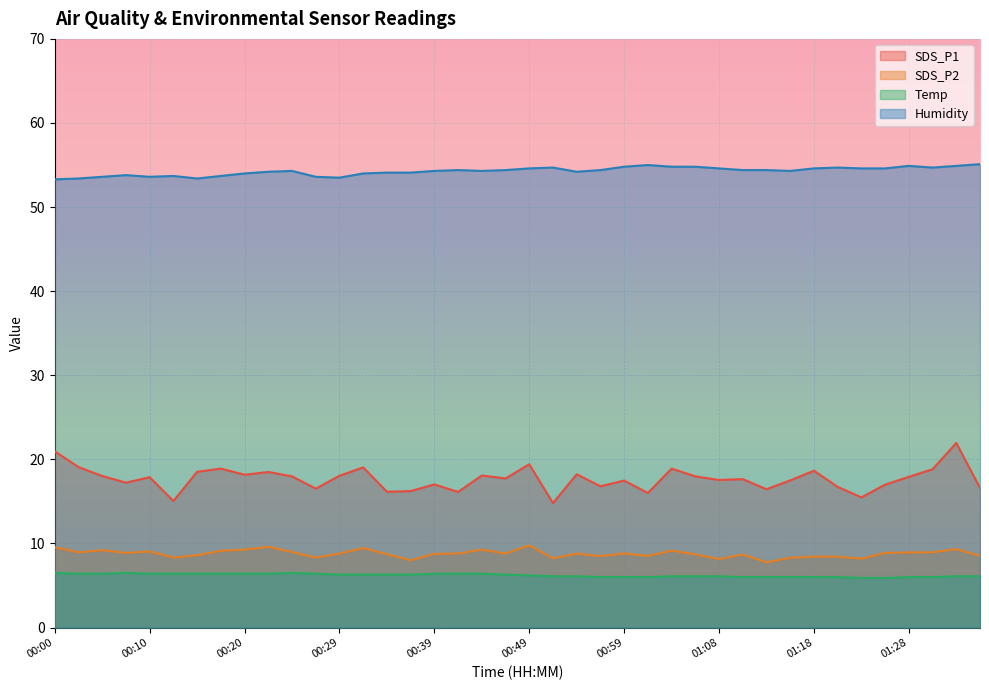

Reading left to right, what are all the values shown in this chart?

SDS_P1: 20.9	19.1	18.0	17.2	17.9	15.1	18.5	18.9	18.2	18.5	18.0	16.5	18.1	19.1	16.1	16.2	17.0	16.1	18.1	17.7	19.4	14.8	18.2	16.8	17.5	16.0	18.9	18.0	17.6	17.6	16.4	17.5	18.6	16.7	15.5	17.0	17.9	18.8	21.9	16.6
SDS_P2: 9.6	8.9	9.2	8.9	9.1	8.3	8.6	9.1	9.3	9.6	9.0	8.3	8.8	9.4	8.7	8.0	8.8	8.8	9.3	8.8	9.8	8.2	8.8	8.5	8.8	8.5	9.2	8.7	8.2	8.7	7.8	8.3	8.4	8.4	8.2	8.9	8.9	8.9	9.3	8.5
Temp: 6.5	6.4	6.4	6.5	6.4	6.4	6.4	6.4	6.4	6.4	6.5	6.4	6.3	6.3	6.3	6.3	6.4	6.4	6.4	6.3	6.2	6.1	6.1	6.0	6.0	6.0	6.1	6.1	6.1	6.0	6.0	6.0	6.0	6.0	5.9	5.9	6.0	6.0	6.1	6.1
Humidity: 53.3	53.4	53.6	53.8	53.6	53.7	53.4	53.7	54.0	54.2	54.3	53.6	53.5	54.0	54.1	54.1	54.3	54.4	54.3	54.4	54.6	54.7	54.2	54.4	54.8	55.0	54.8	54.8	54.6	54.4	54.4	54.3	54.6	54.7	54.6	54.6	54.9	54.7	54.9	55.1